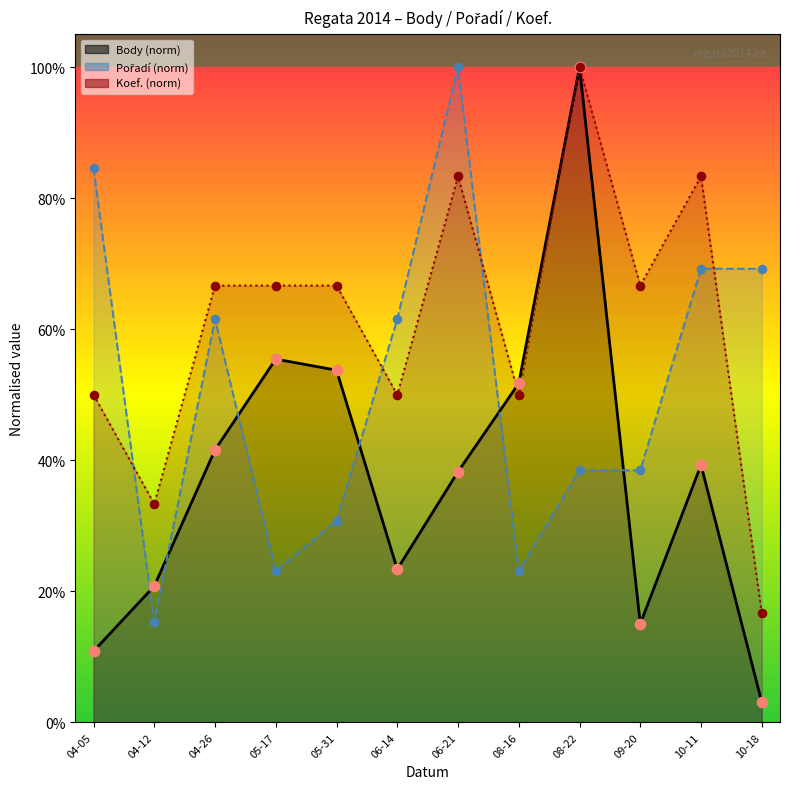

Is the value of Koef. at 06-14 greater than the value of Body at 10-18?

Yes